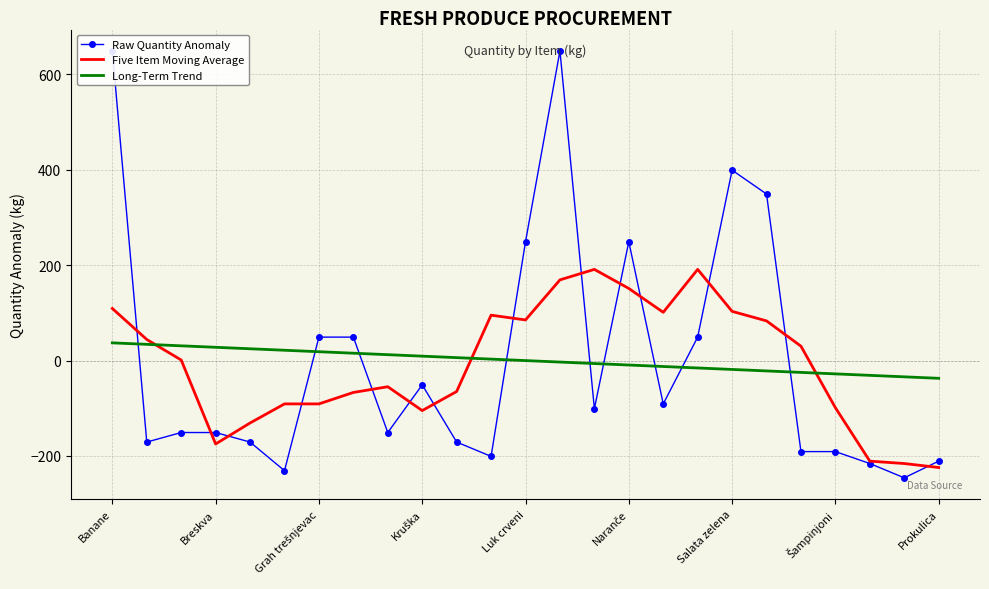

How many times do Five Item Moving Average and Long-Term Trend cross each other?

3